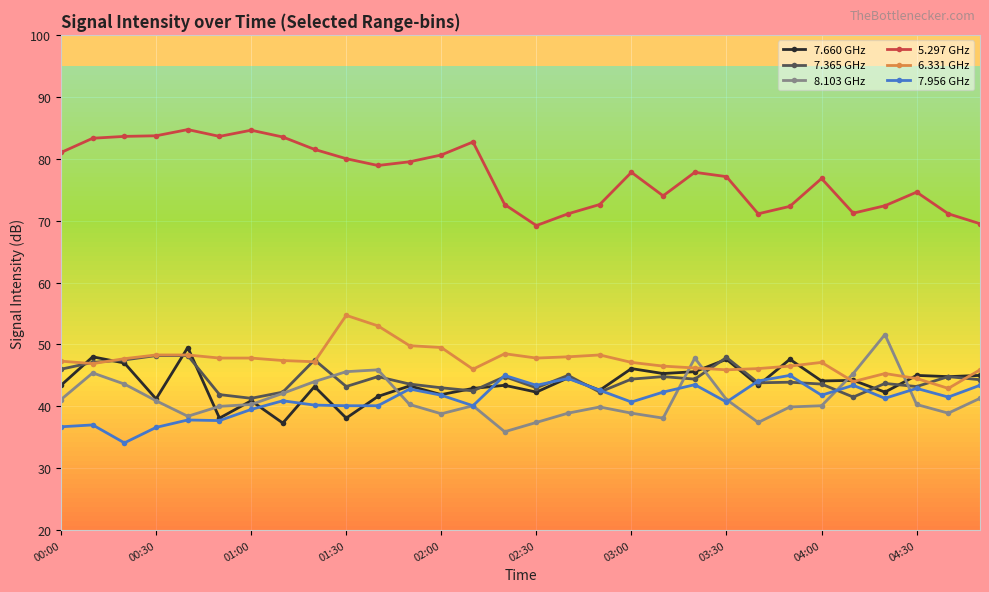

What is the smallest value displayed?

34.1